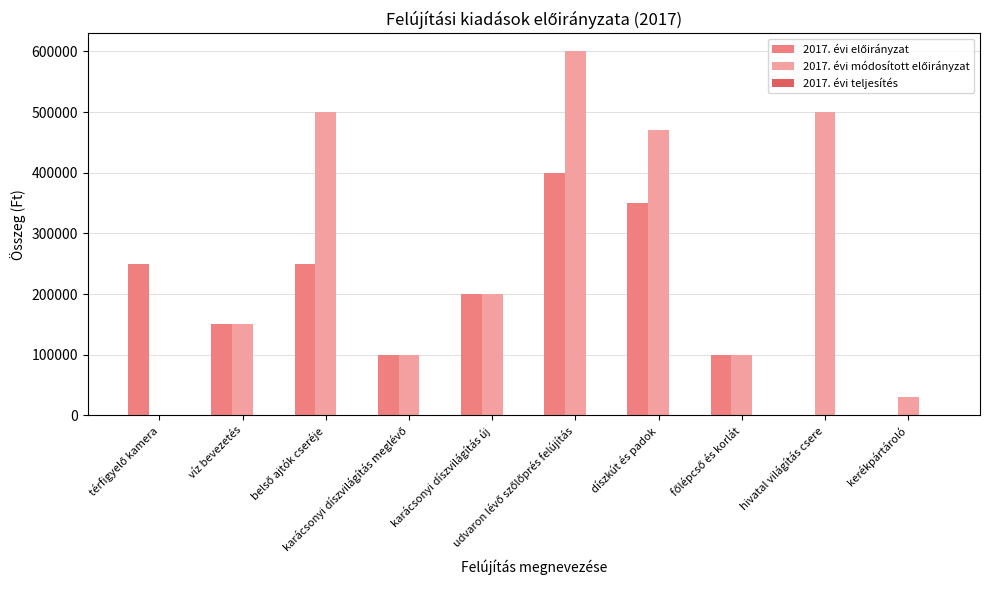

Is it true that 2017. évi módosított előirányzat equals 150000 at víz bevezetés?

True